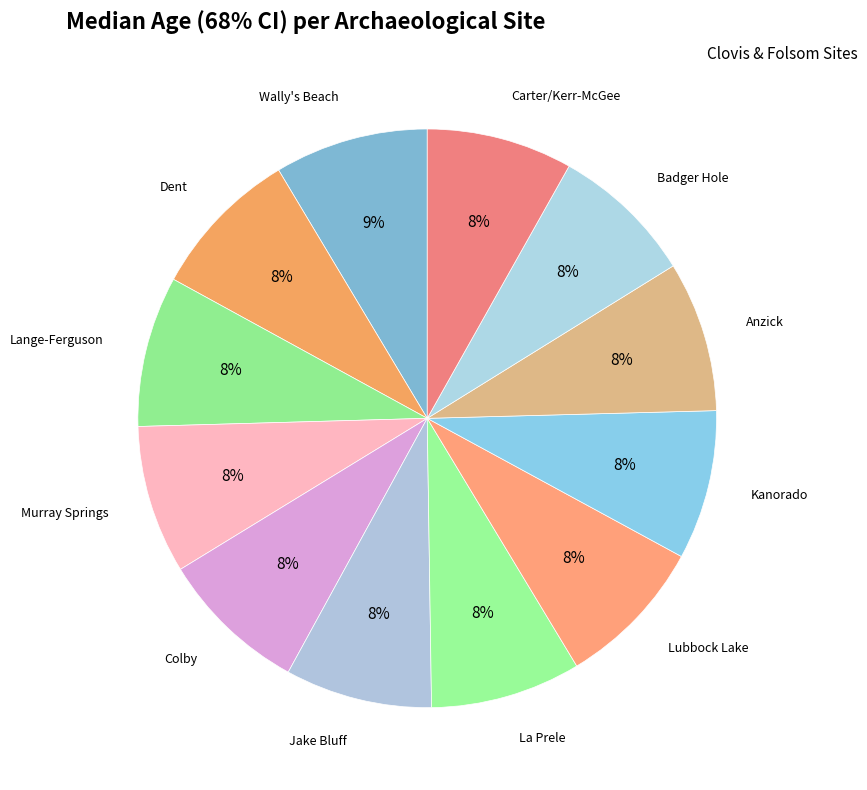

What is the largest slice in the pie chart?

Wally's Beach